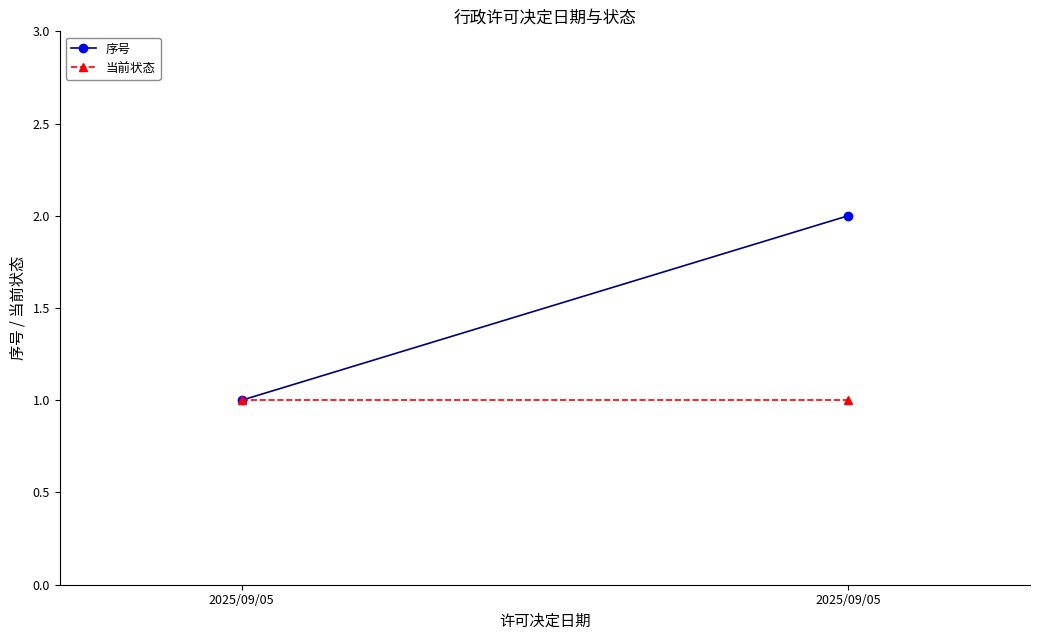

Does the chart have visible grid lines?

No